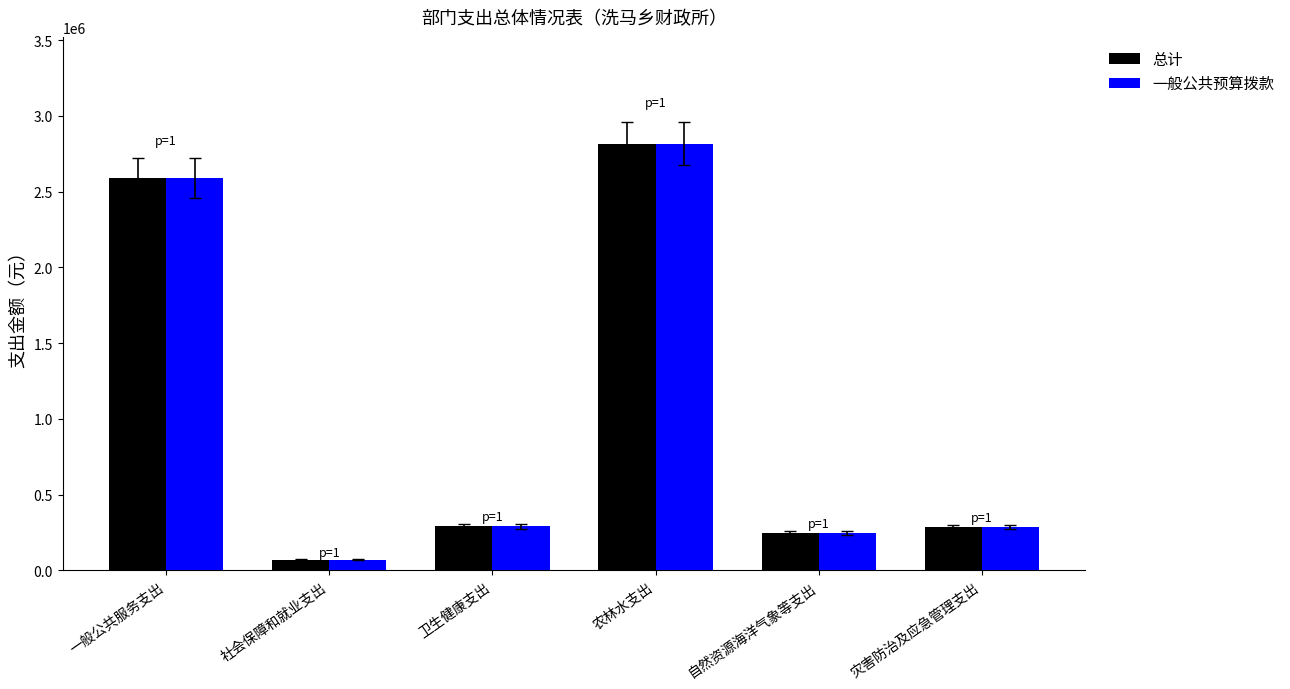

What is the lowest value of the 总计 series?

68999.9